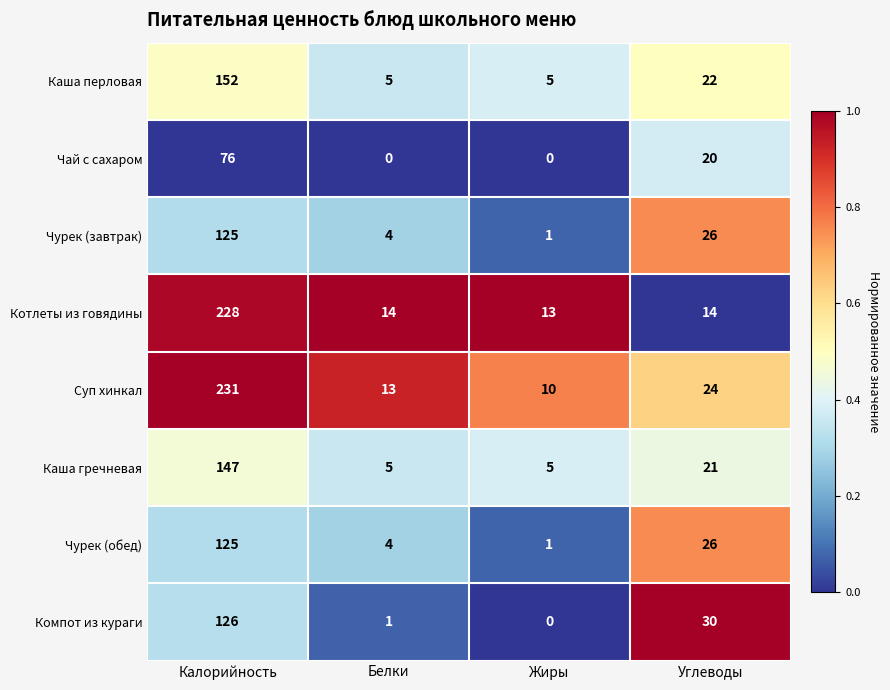

How many Каша гречневая values are between 5 and 147?

4